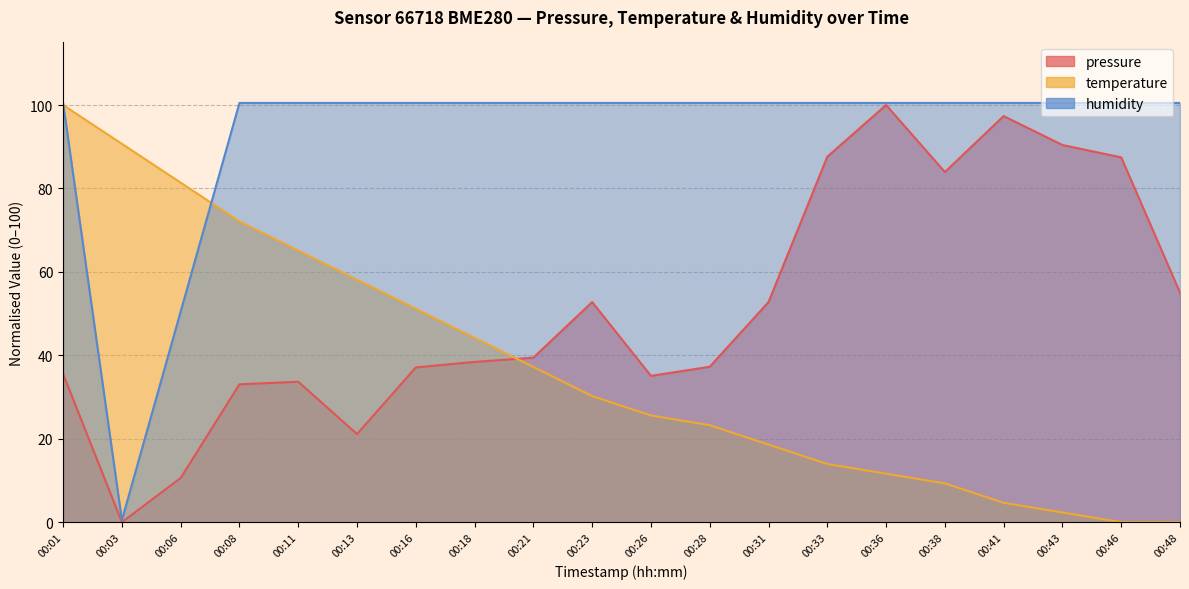

What is the difference between the maximum and second lowest values in the temperature series?

100.0